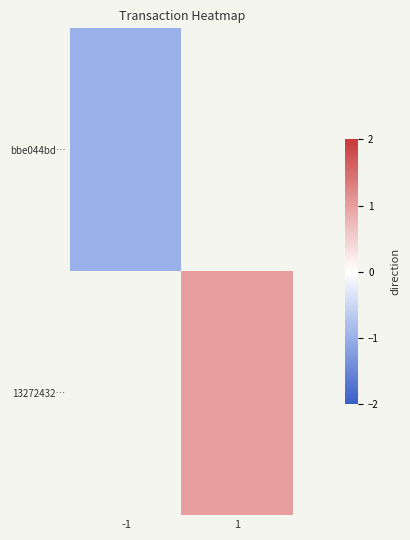

Rank the series at -1 from highest to lowest value.

row_0, row_1